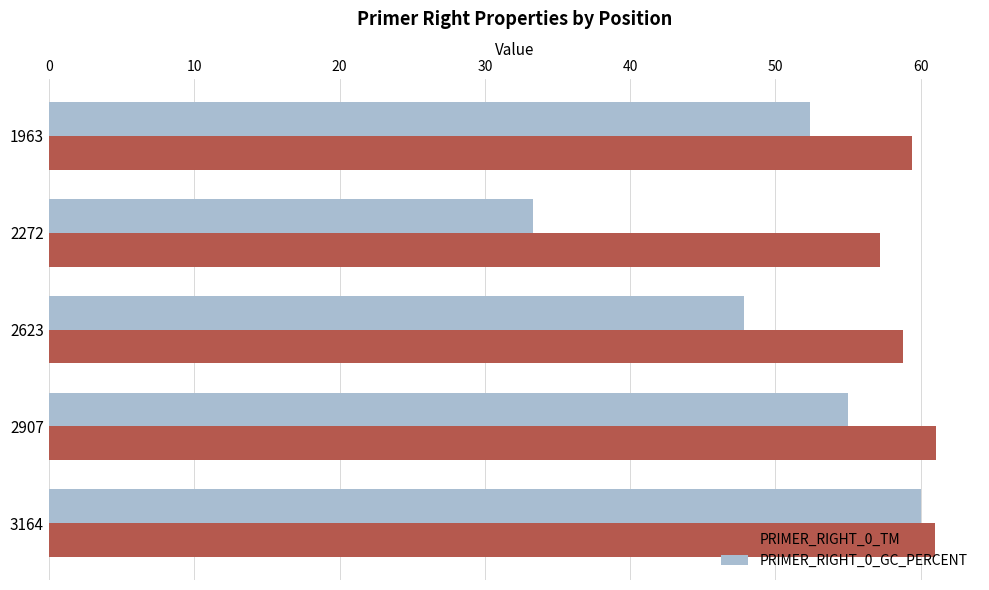

Between 2272 and 2907, which series saw the biggest shift?

PRIMER_RIGHT_0_GC_PERCENT